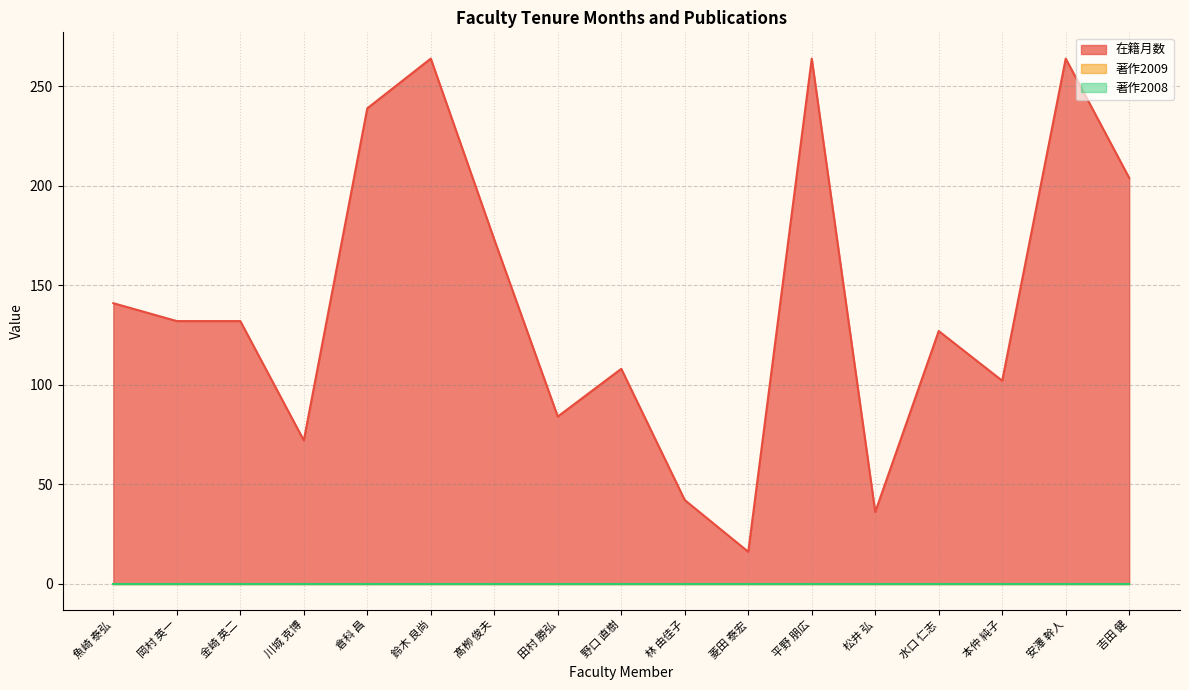

Which has a higher value, 安澤 幹人 or 岡村 英一?

安澤 幹人